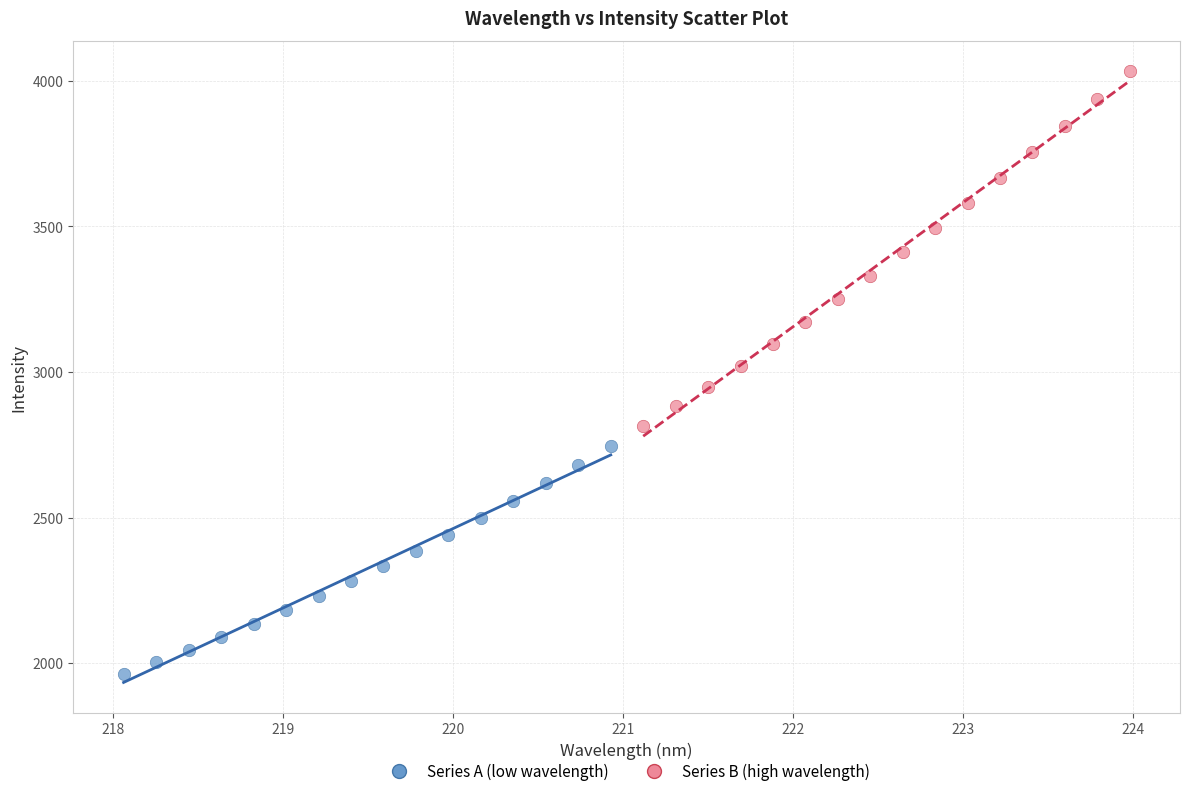

What are all the series names shown in the legend?

Series A (low wavelength), Series B (high wavelength)